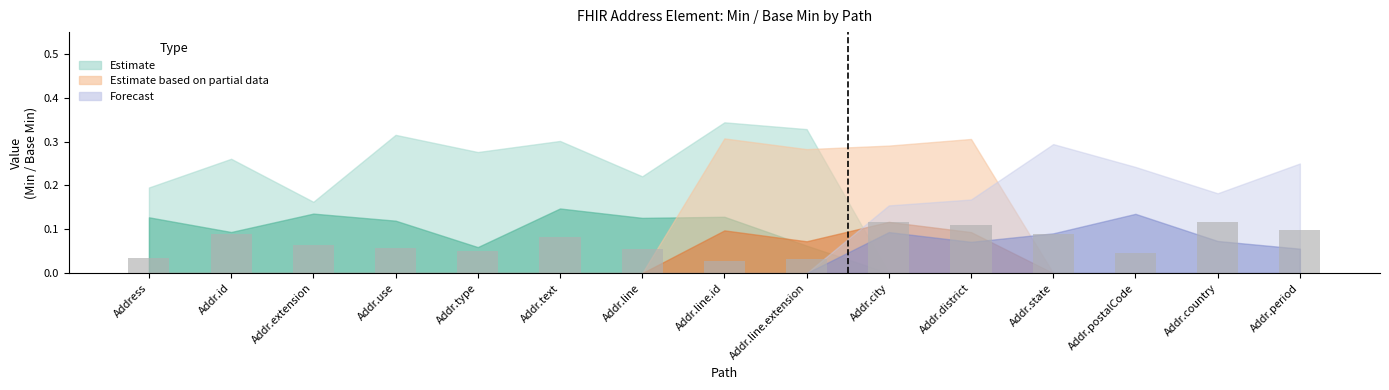

How many values are between 0 and 1?

15